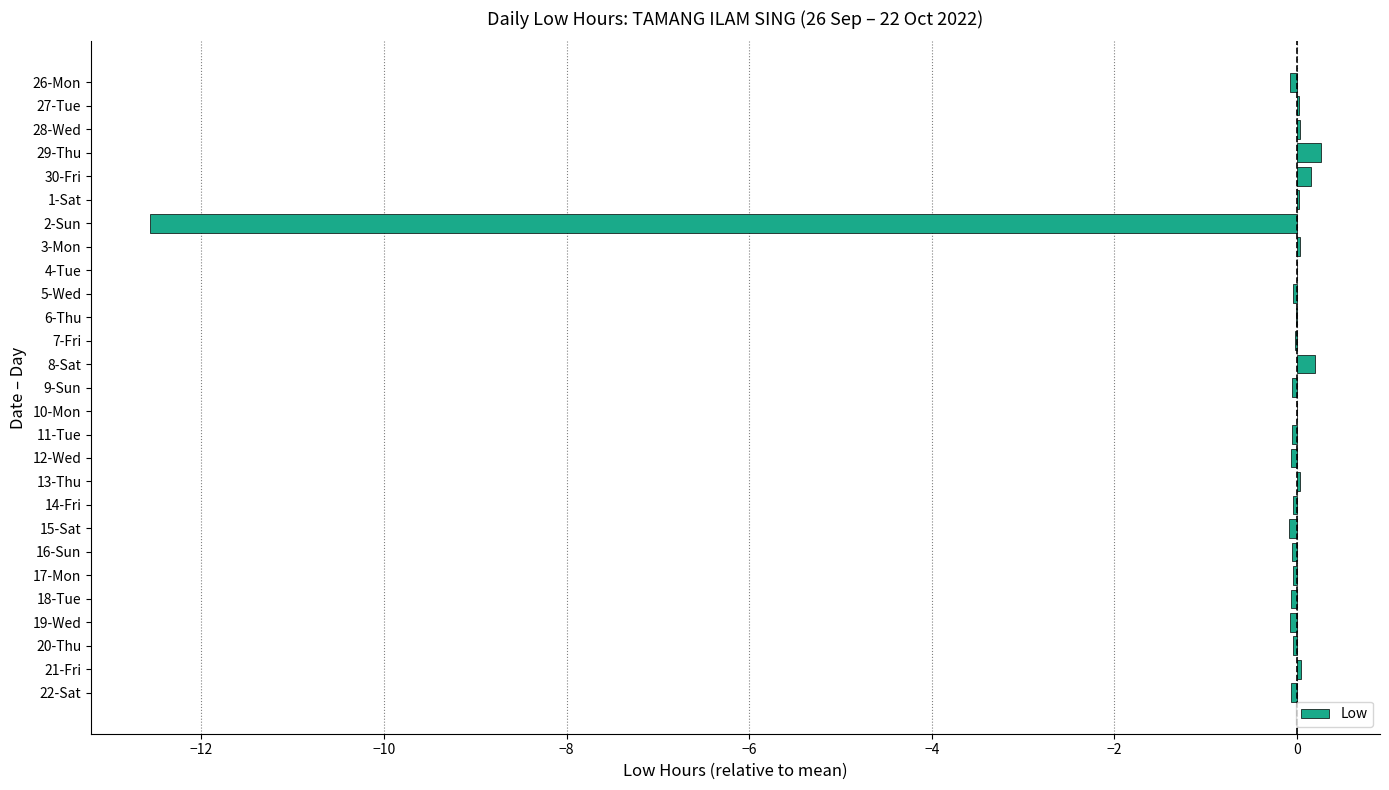

What is the sum of all values?

-12.6